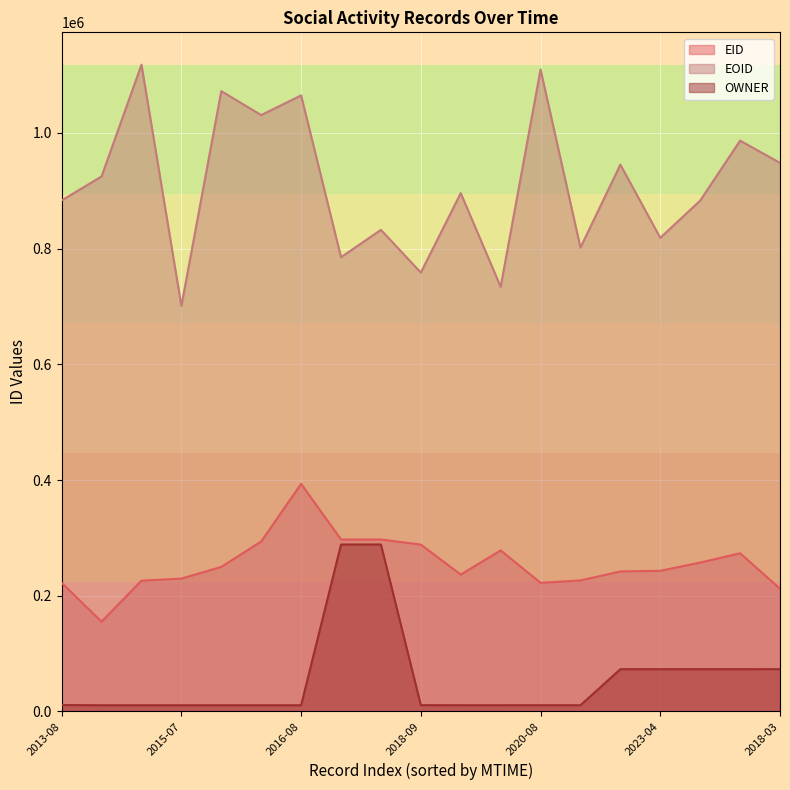

What is the sum of the OWNER values at 2015-11 and 2014-11?

21492